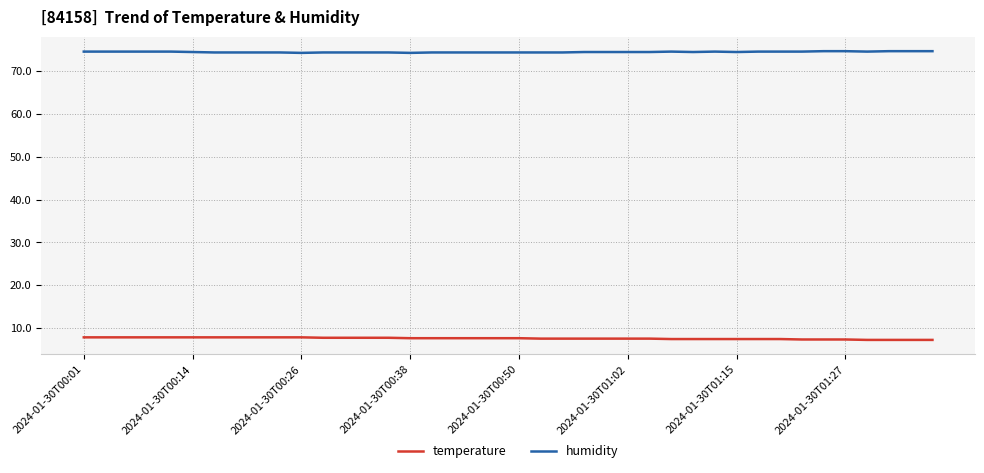

How many lines are shown in the chart?

2